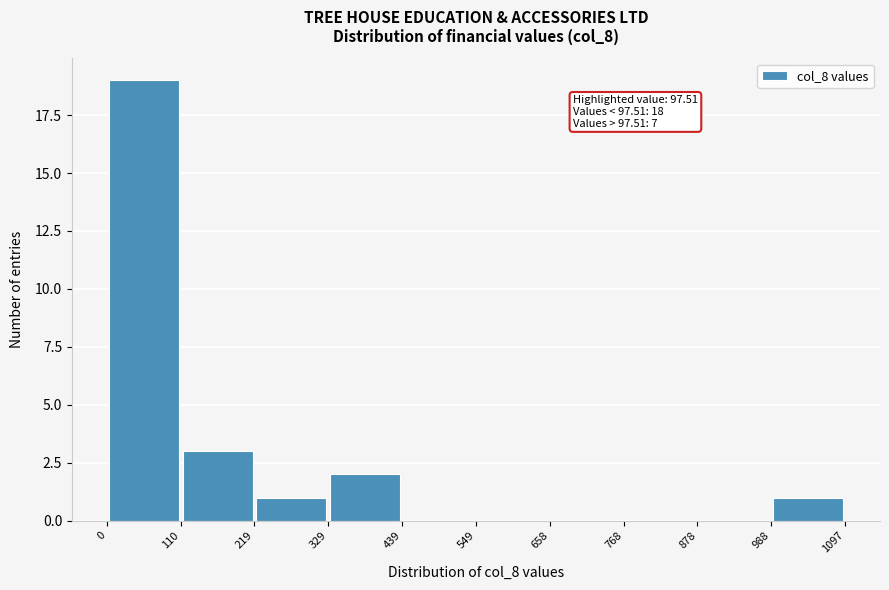

Over which range of the x-axis is the bar tallest?

0 to 110